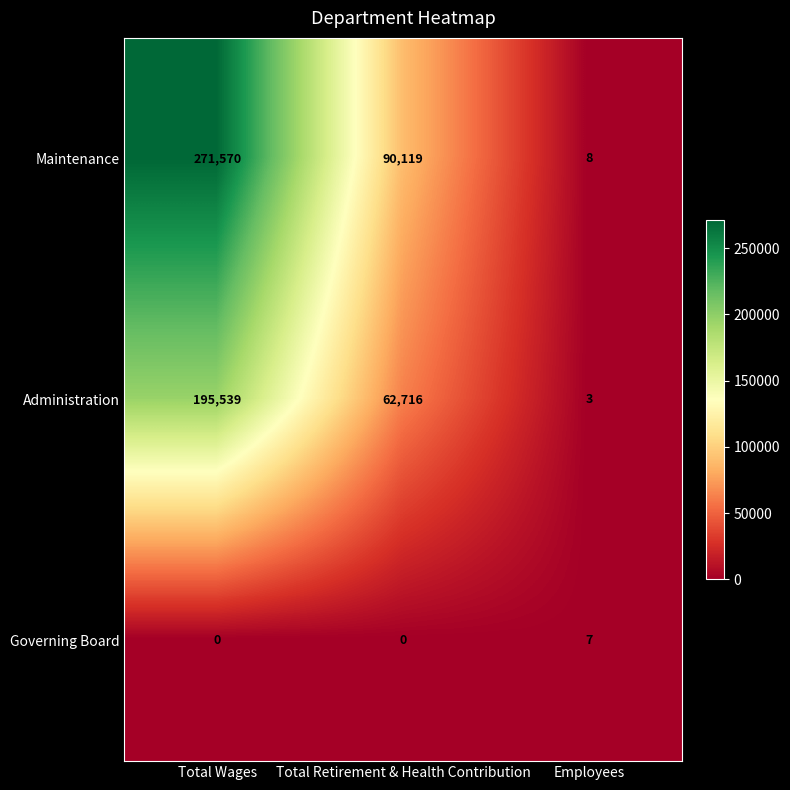

At Total Retirement & Health Contribution, list the series in order from smallest to largest.

Governing Board, Administration, Maintenance